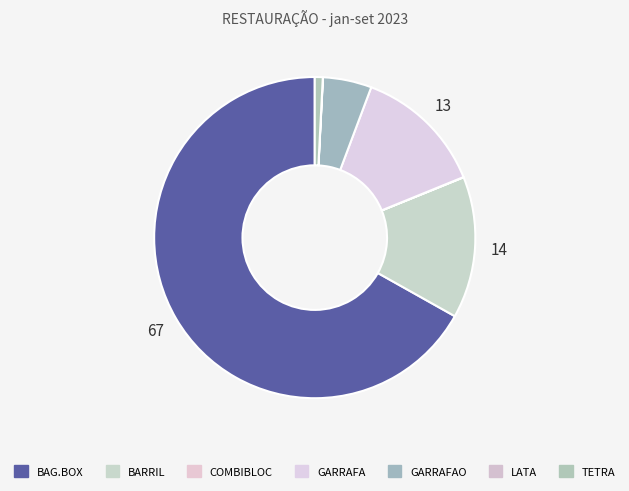

Count the number of slices in the pie.

7